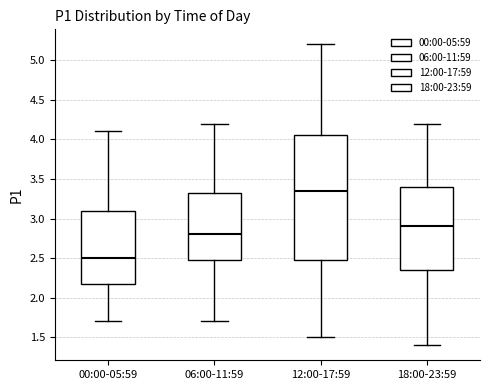

Which box's median line is the lowest?

00:00-05:59